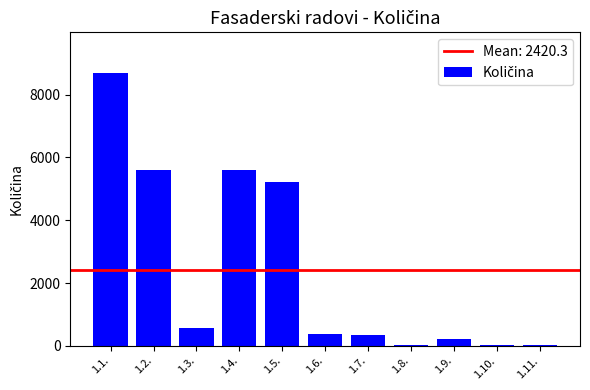

What is the maximum value shown in the chart?

8684.2